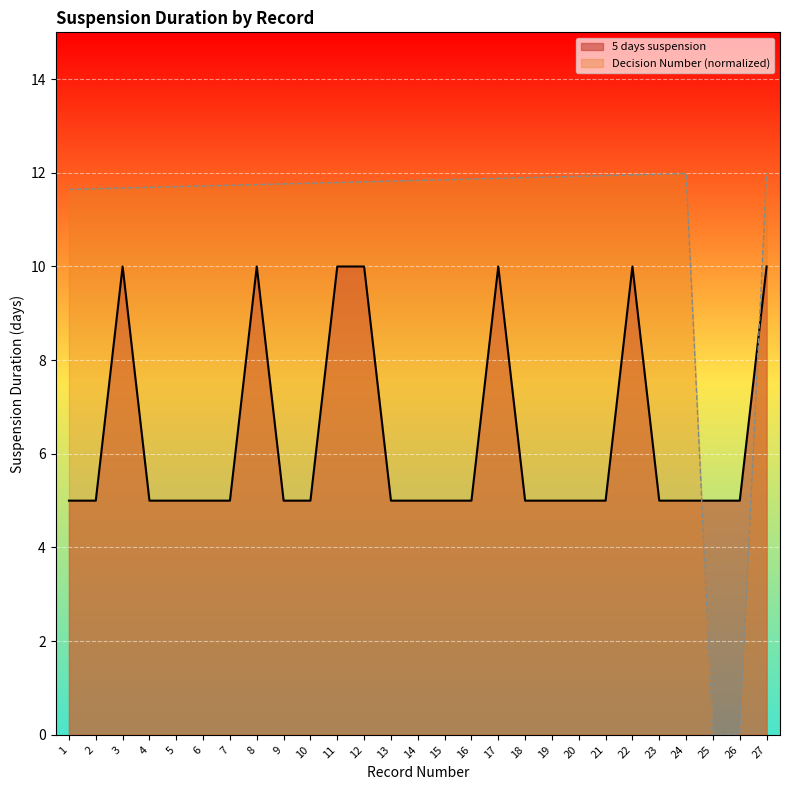

Rank the series at 10 from highest to lowest value.

Decision Number (normalized), 5 days suspension